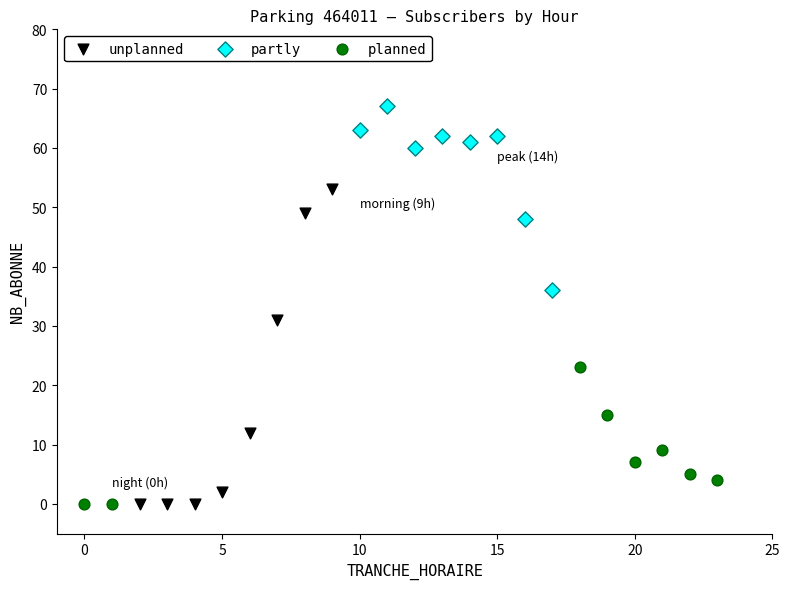

Which series contains the highest Y value?

partly